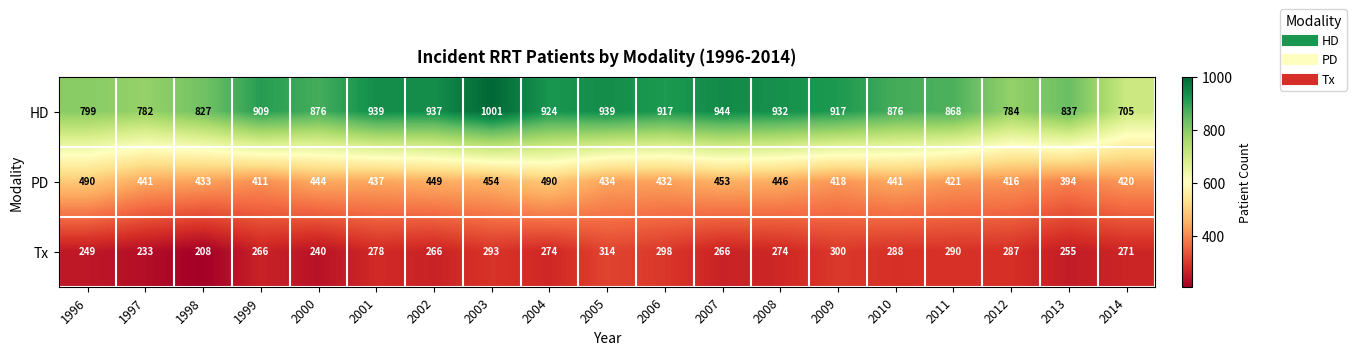

True or false: Tx has a value of 422 at 2014.

False